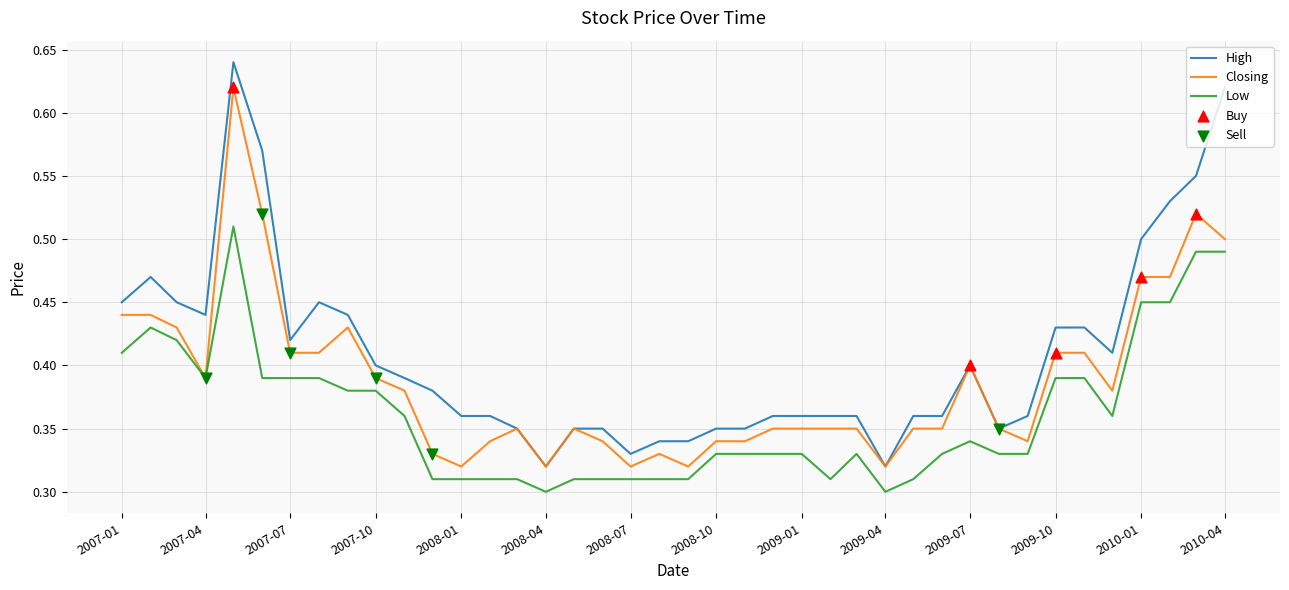

Which series has the largest total across all categories?

High